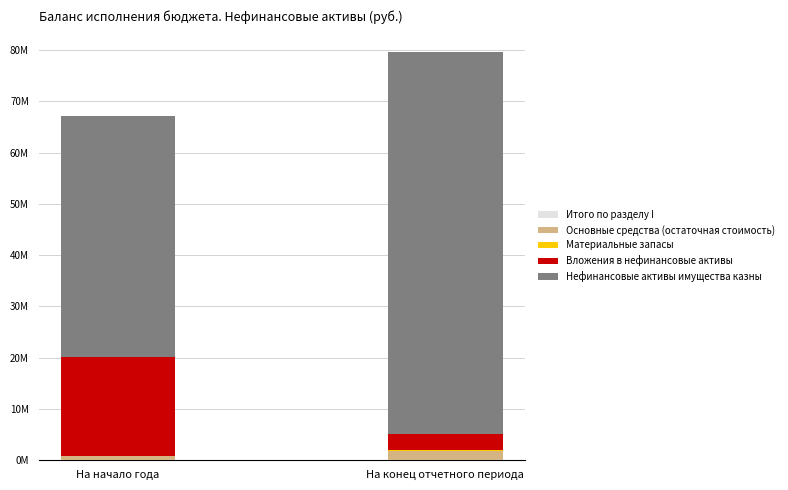

What are all the series names shown in the legend?

Итого по разделу I, Основные средства (остаточная стоимость), Материальные запасы, Вложения в нефинансовые активы, Нефинансовые активы имущества казны